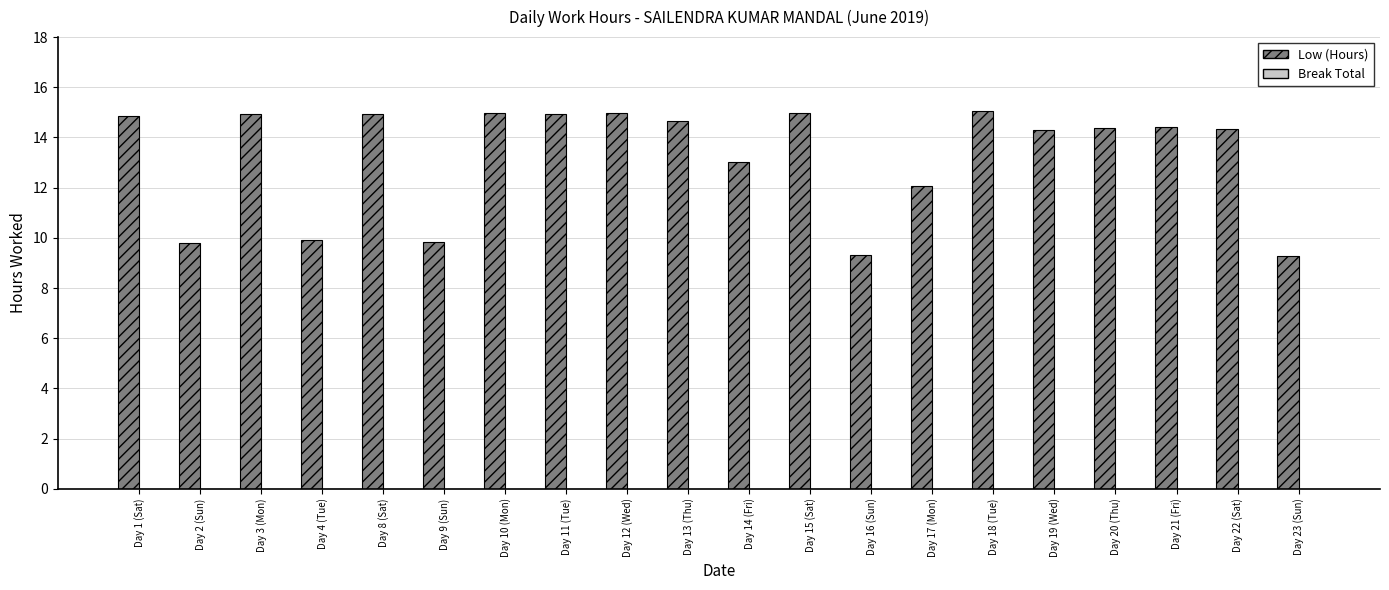

What is the maximum value shown in the chart?

15.1